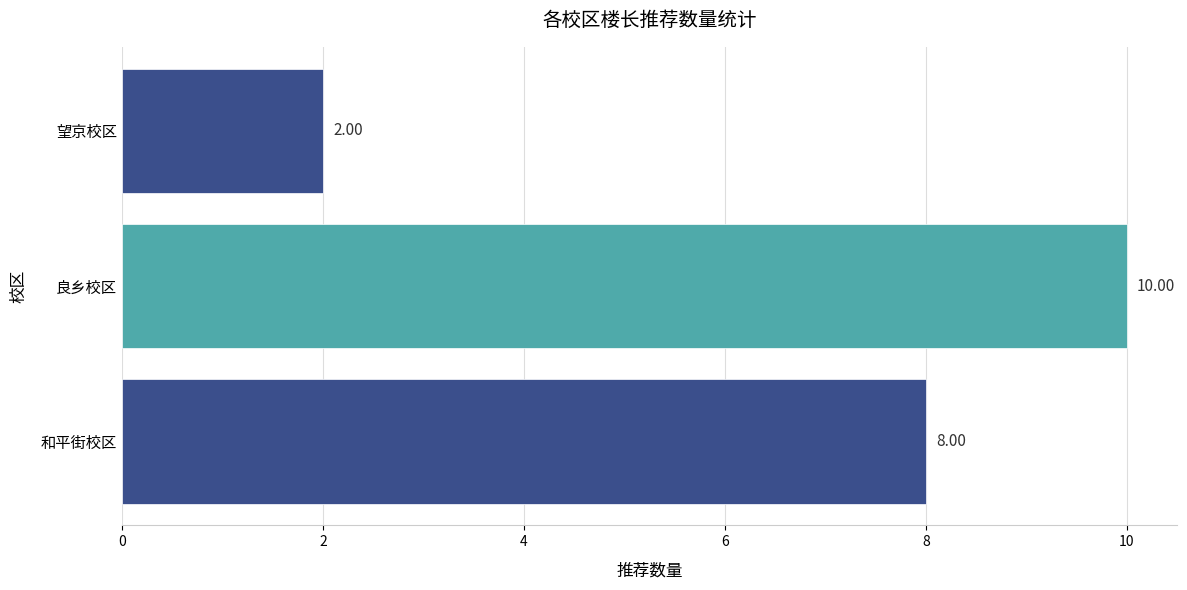

What is the minimum value shown in the chart?

2